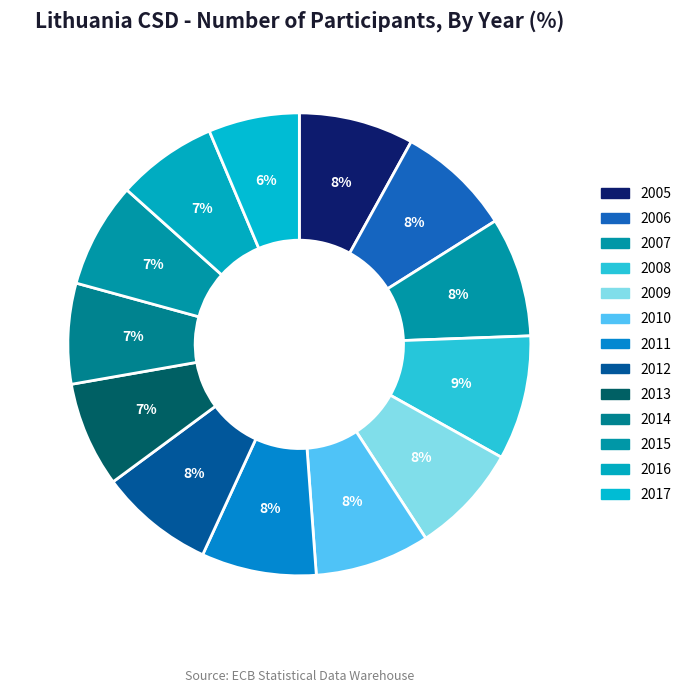

Count the number of slices in the pie.

13